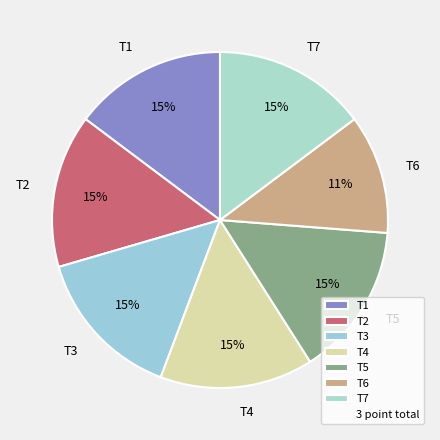

Between T4 and T6, which is larger?

T4